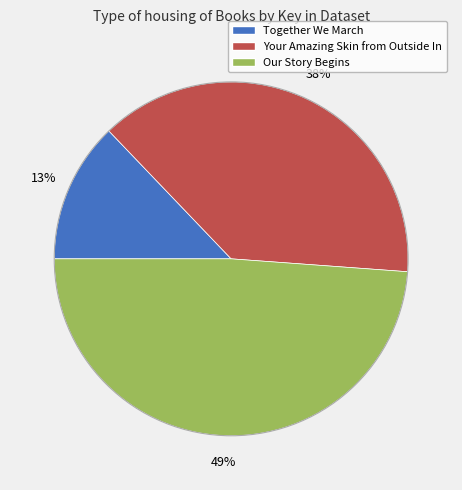

What is the smallest slice in the pie chart?

Together We March